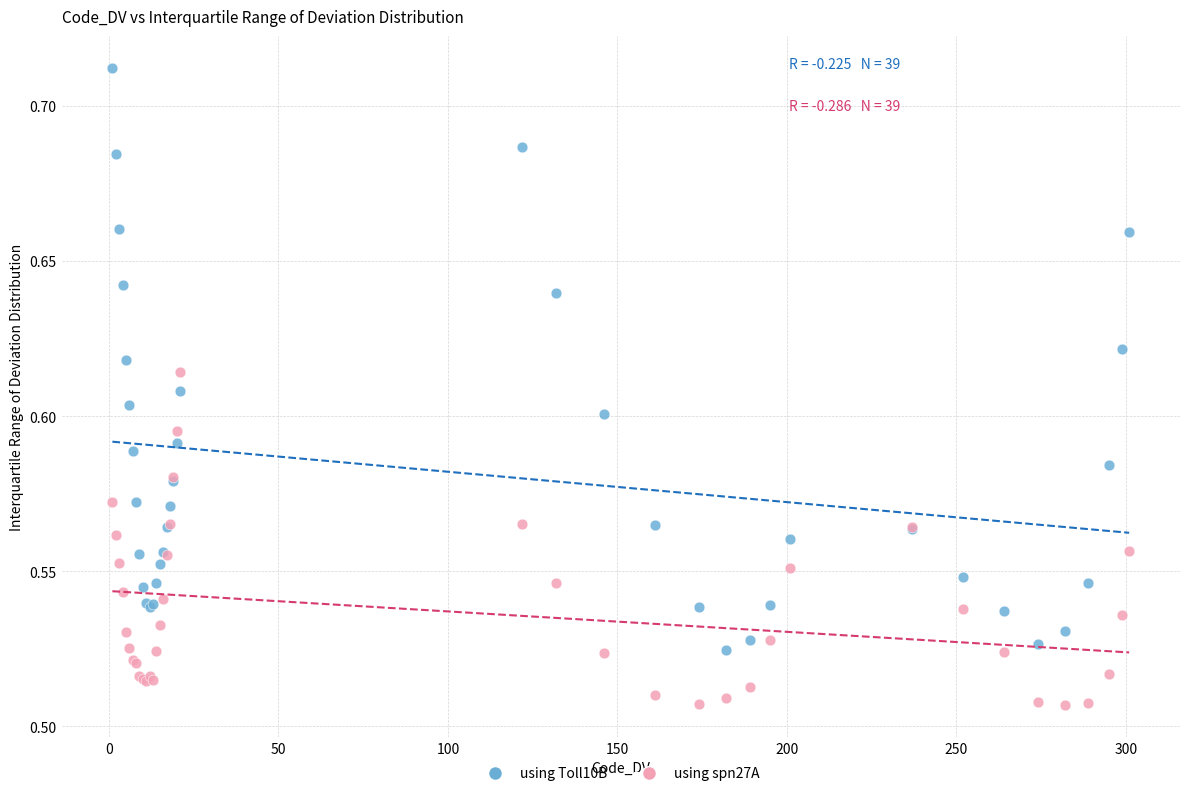

Which series has the widest spread of Y values?

using Toll10B